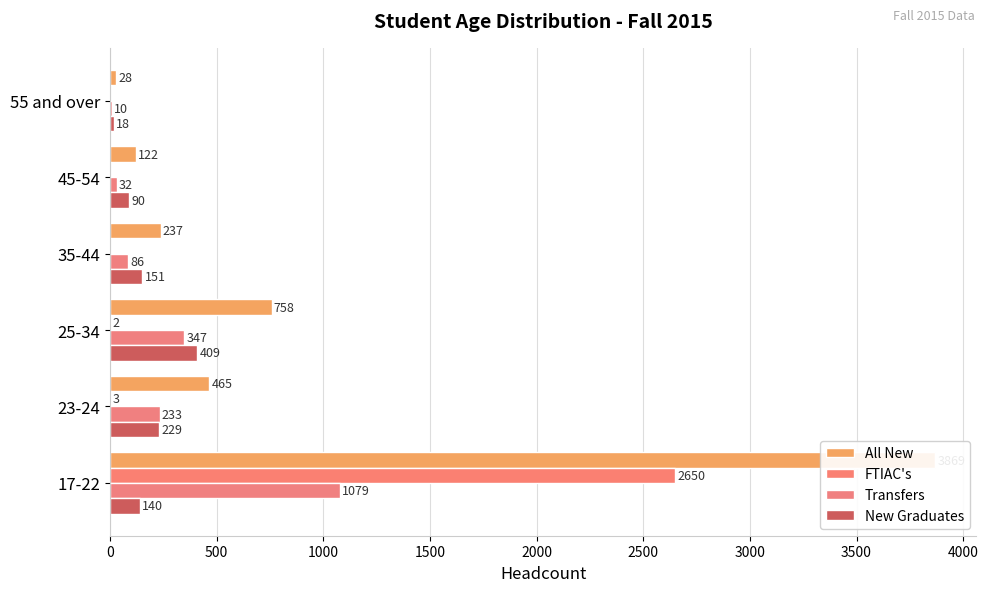

Which has a higher value, 55 and over or 35-44?

35-44